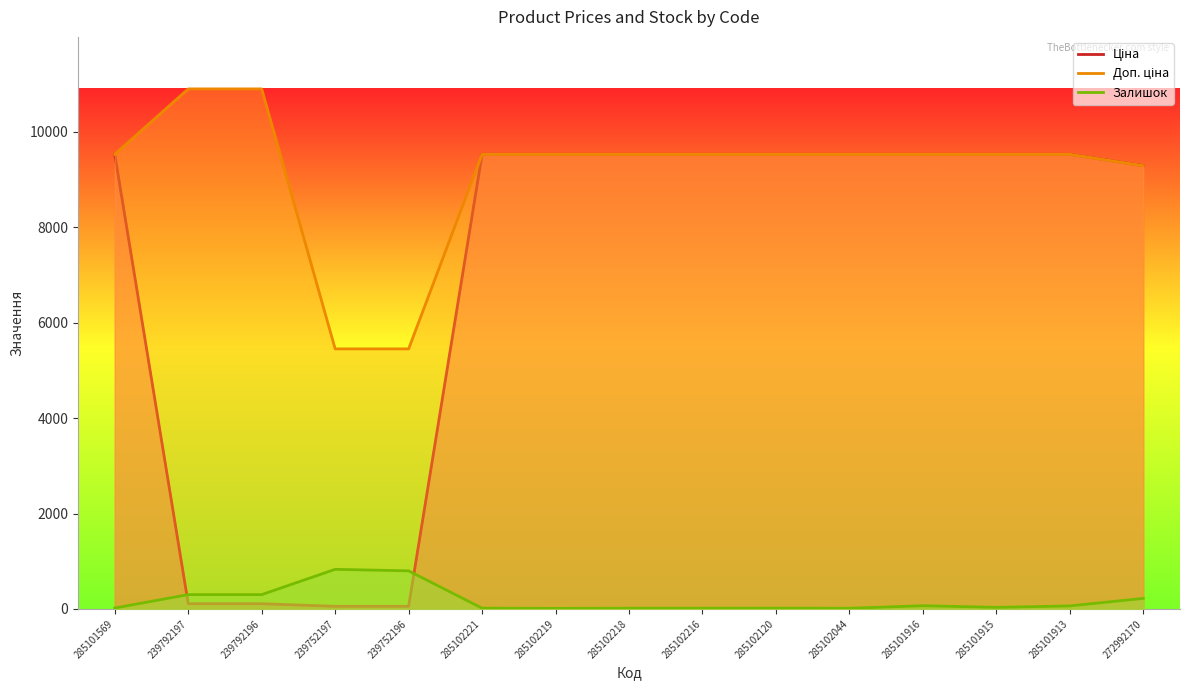

Reading left to right, extract all data points from this chart.

Ціна: 9531.7	109.0	109.0	54.5	54.5	9531.7	9531.7	9531.7	9531.7	9531.7	9531.7	9531.7	9531.7	9531.7	9293.2
Доп. ціна: 9531.7	10903.0	10903.0	5452.0	5452.0	9531.7	9531.7	9531.7	9531.7	9531.7	9531.7	9531.7	9531.7	9531.7	9293.2
Залишок: 19.0	300.0	300.0	830.0	798.0	16.0	11.0	15.0	15.0	16.0	14.0	67.0	33.0	63.0	221.0